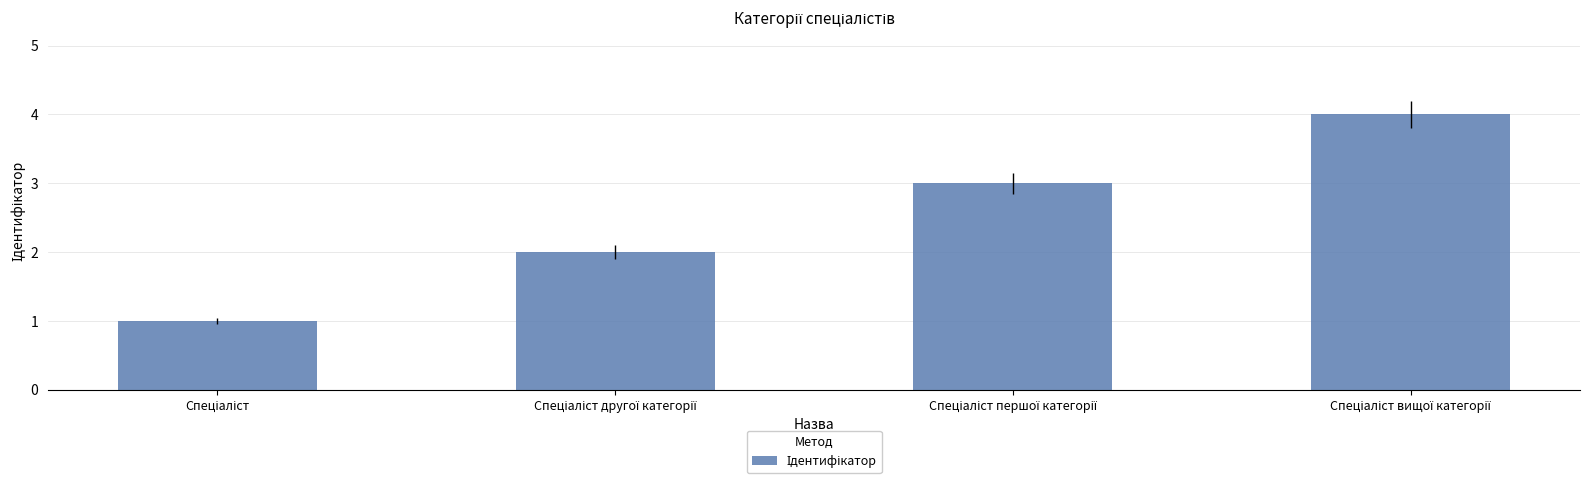

How many values are between 2 and 4?

3